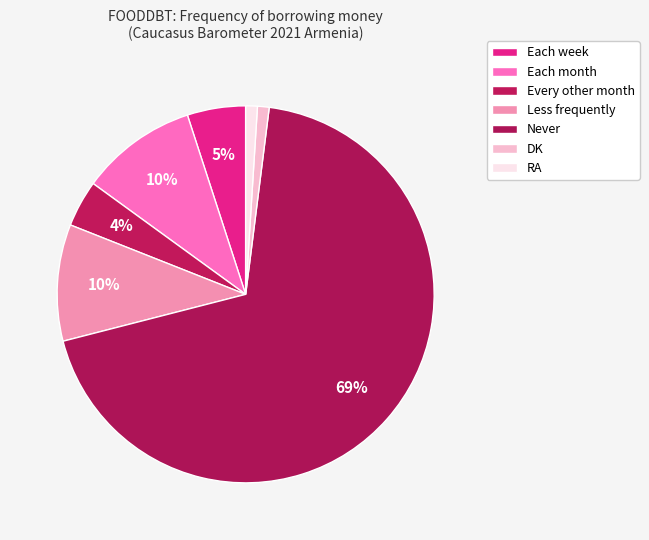

How many segments does this pie chart have?

7